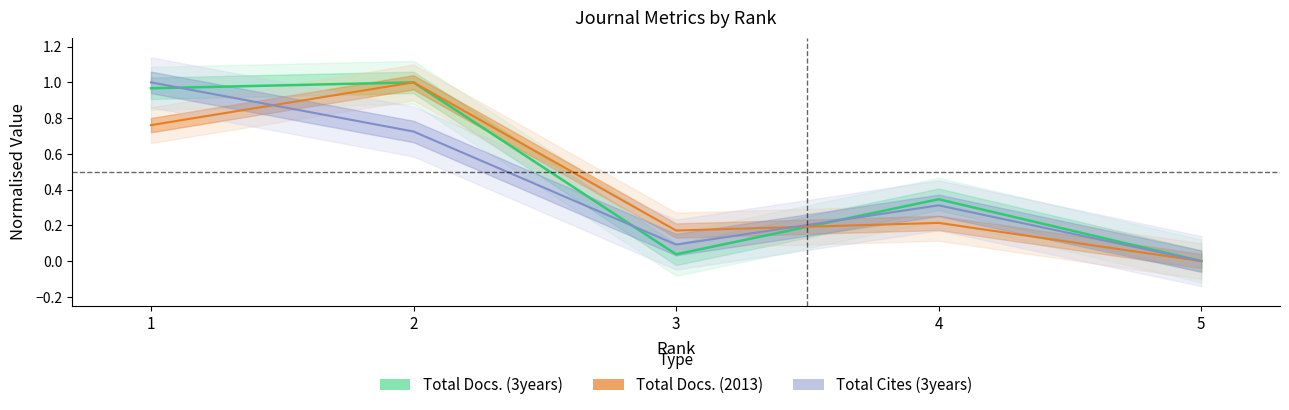

In Total Docs. (3years), how many points are higher than both neighbors (excluding endpoints)?

2